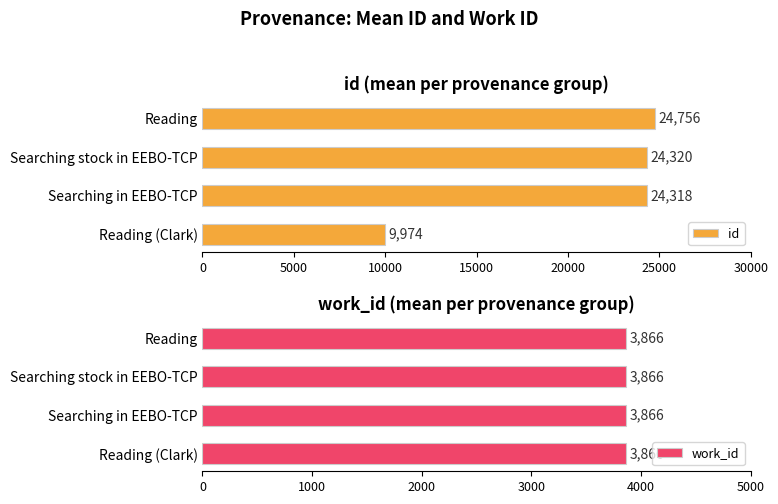

The value of work_id at 10000 is 0.8. True or false?

False